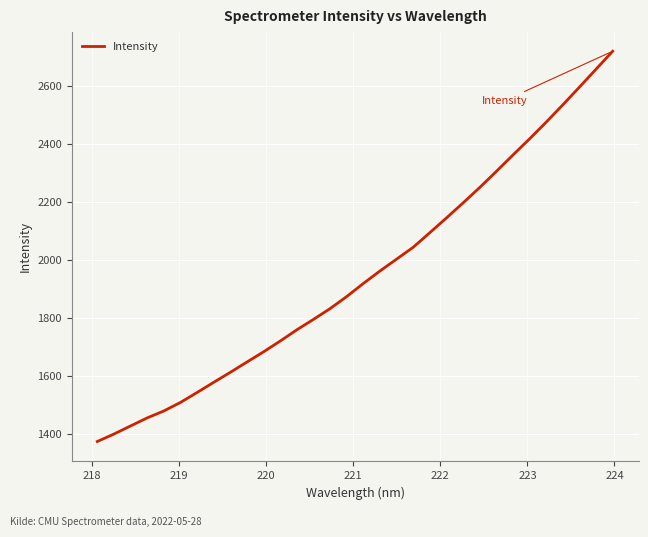

What is the smallest value displayed?

1374.1